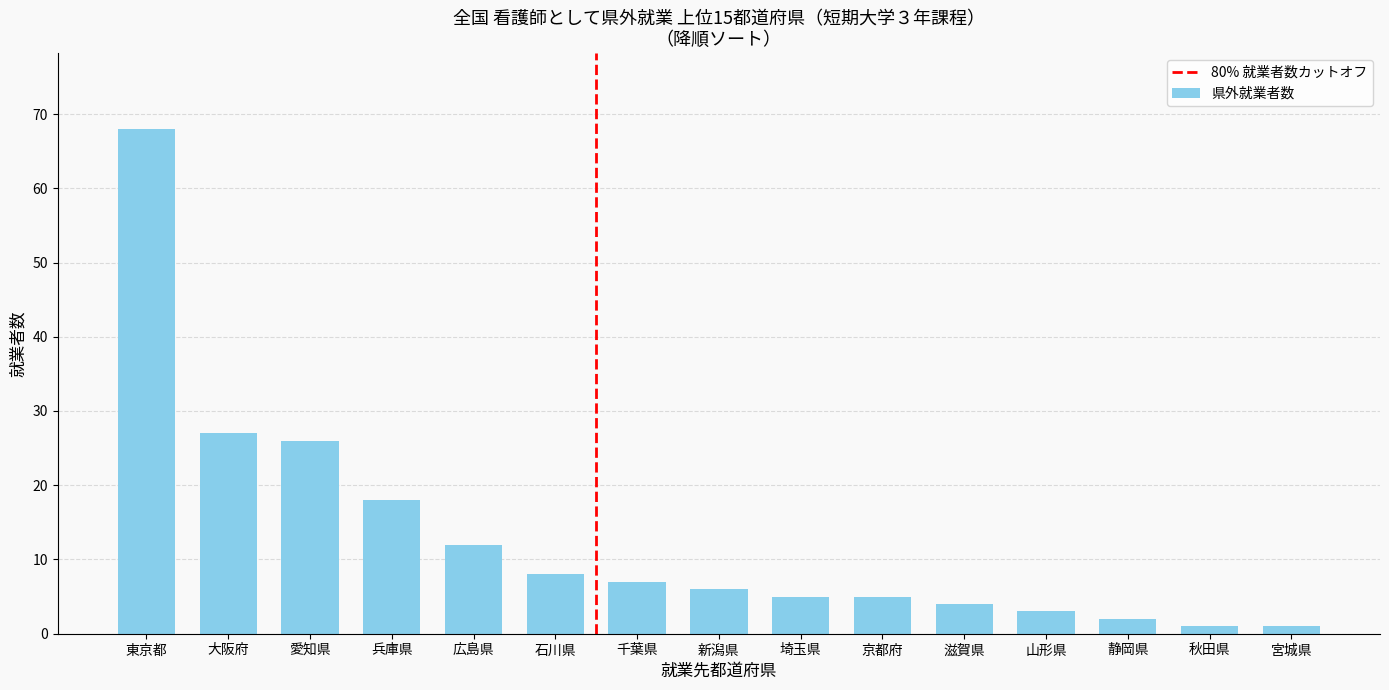

What is the change in value from 石川県 to 埼玉県?

-3